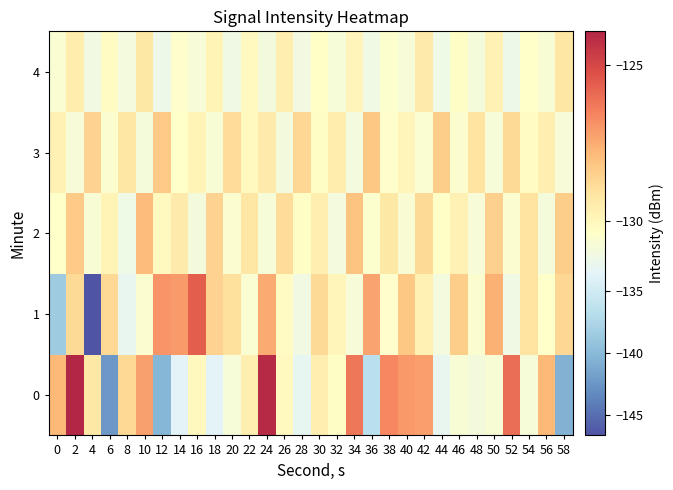

Reading right to left, list all the values displayed in this chart.

0: 58=-140.6	56=-127.8	54=-131.5	52=-126.0	50=-131.3	48=-131.8	46=-131.2	44=-133.1	42=-127.2	40=-127.0	38=-126.7	36=-136.7	34=-126.2	32=-130.3	30=-129.7	28=-133.1	26=-130.1	24=-124.1	22=-129.6	20=-131.5	18=-133.7	16=-130.1	14=-133.8	12=-140.2	10=-127.2	8=-128.7	6=-142.4	4=-129.3	2=-123.9	0=-127.8
1: 58=-128.7	56=-130.5	54=-129.1	52=-132.3	50=-127.6	48=-130.9	46=-128.4	44=-131.8	42=-129.7	40=-128.2	38=-130.6	36=-127.3	34=-131.4	32=-129.9	30=-128.8	28=-132.1	26=-130.2	24=-127.5	22=-131.0	20=-129.0	18=-128.6	16=-125.6	14=-127.1	12=-126.9	10=-130.9	8=-132.9	6=-128.8	4=-146.6	2=-128.8	0=-138.5
2: 58=-128.4	56=-131.6	54=-129.1	52=-130.9	50=-128.5	48=-131.3	46=-129.7	44=-130.4	42=-128.8	40=-131.1	38=-129.3	36=-130.7	34=-128.1	32=-131.9	30=-129.6	28=-130.3	26=-128.9	24=-131.5	22=-129.2	20=-130.8	18=-128.6	16=-131.7	14=-129.4	12=-130.1	10=-127.9	8=-132.4	6=-129.8	4=-131.2	2=-128.3	0=-130.5
3: 58=-131.4	56=-129.6	54=-130.2	52=-128.8	50=-131.5	48=-129.1	46=-130.8	44=-128.4	42=-131.0	40=-129.9	38=-130.6	36=-128.2	34=-131.8	32=-129.5	30=-130.3	28=-128.7	26=-131.7	24=-129.4	22=-130.1	20=-128.9	18=-131.2	16=-129.8	14=-130.5	12=-128.3	10=-131.6	8=-129.2	6=-130.9	4=-128.6	2=-131.3	0=-129.7
4: 58=-129.2	56=-131.2	54=-130.5	52=-132.6	50=-129.7	48=-131.6	46=-130.3	44=-132.4	42=-129.4	40=-131.3	38=-130.7	36=-132.2	34=-129.9	32=-131.5	30=-130.4	28=-132.0	26=-129.6	24=-131.7	22=-130.1	20=-132.3	18=-129.8	16=-131.4	14=-130.6	12=-132.5	10=-129.3	8=-131.8	6=-130.2	4=-132.1	2=-129.5	0=-131.0